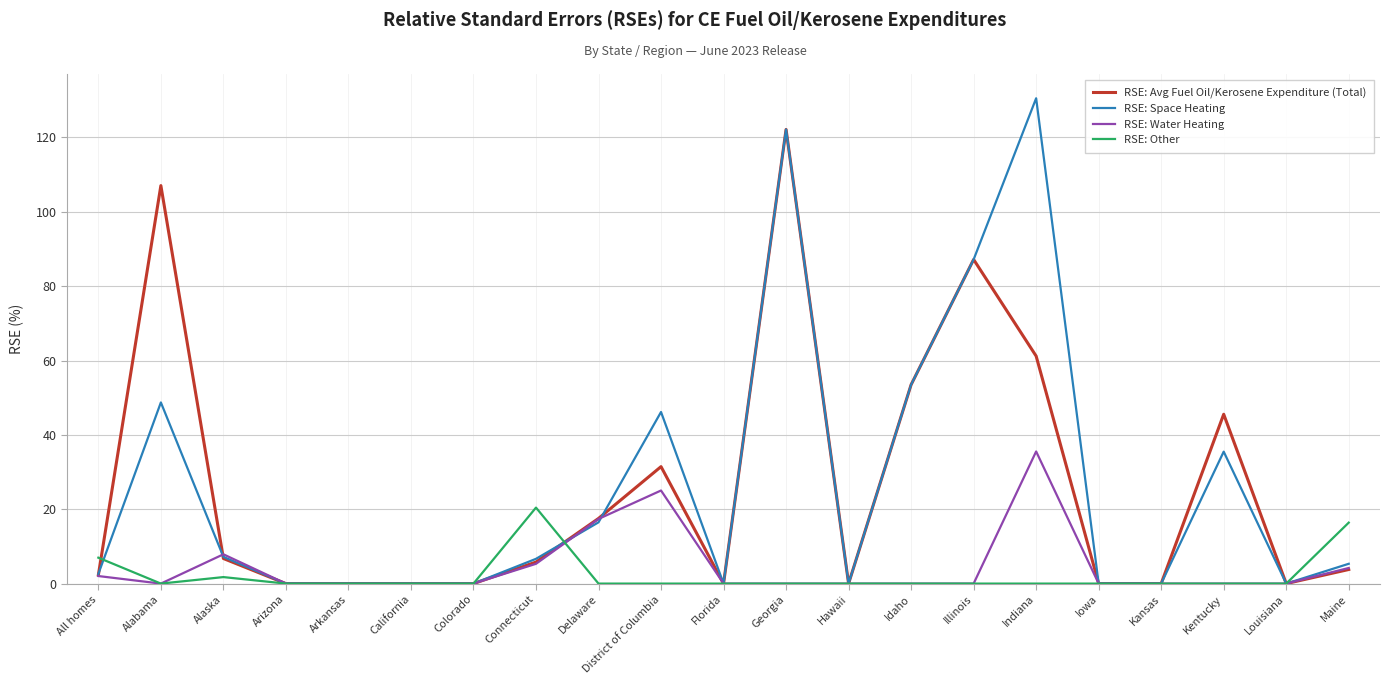

What is the sum of the RSE: Water Heating values at All homes and California?

2.0